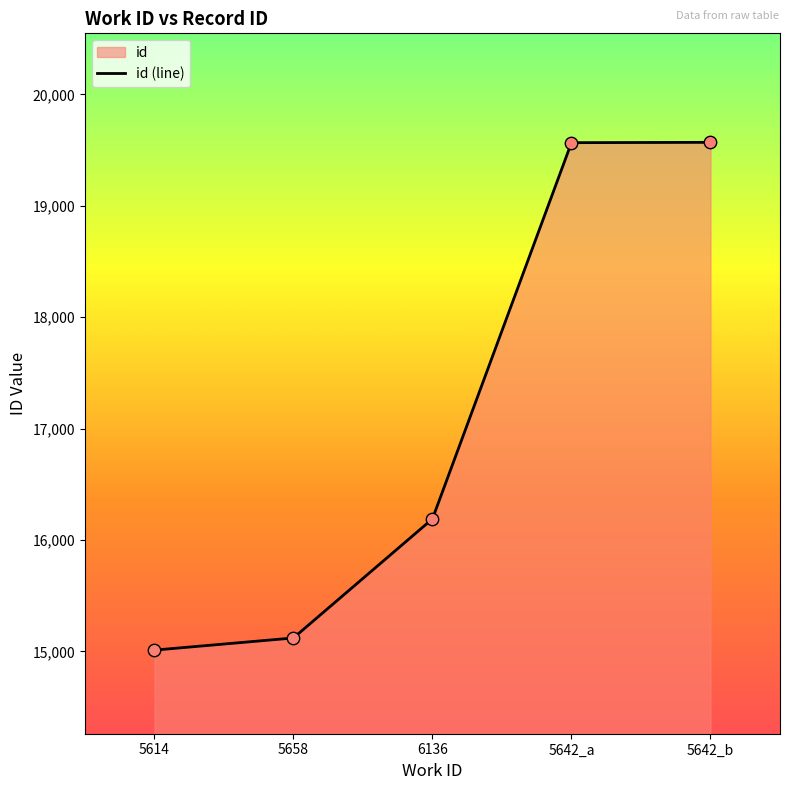

Approximately how many times larger is the value at 6136 compared to 5642_a?

0.8